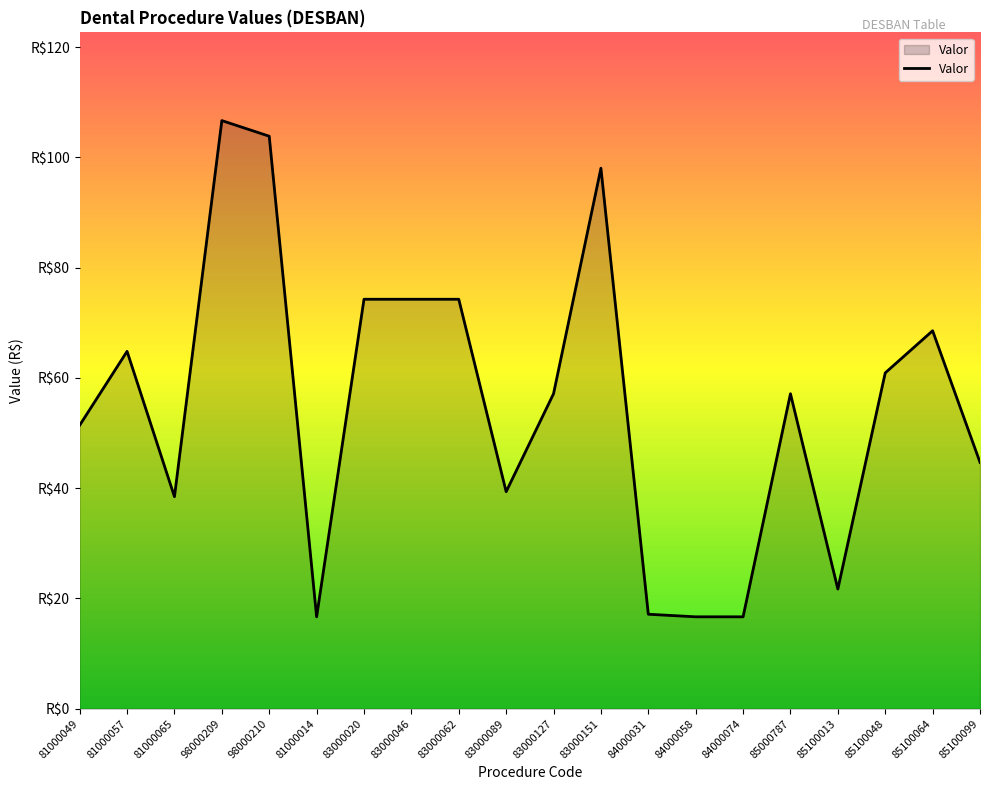

Does the chart have visible grid lines?

No